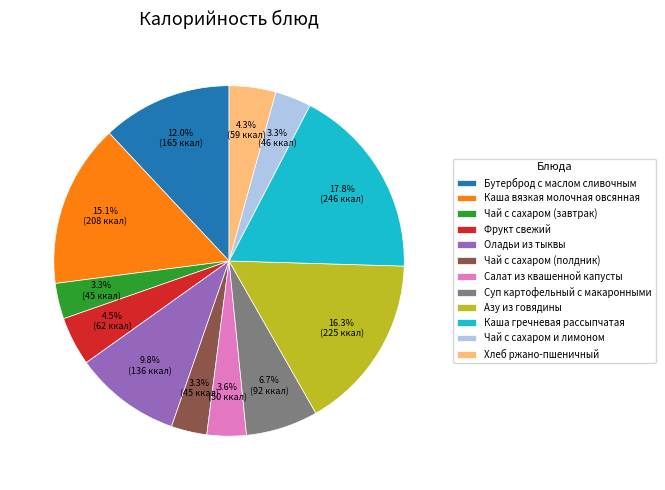

Is there a majority slice in this chart?

No